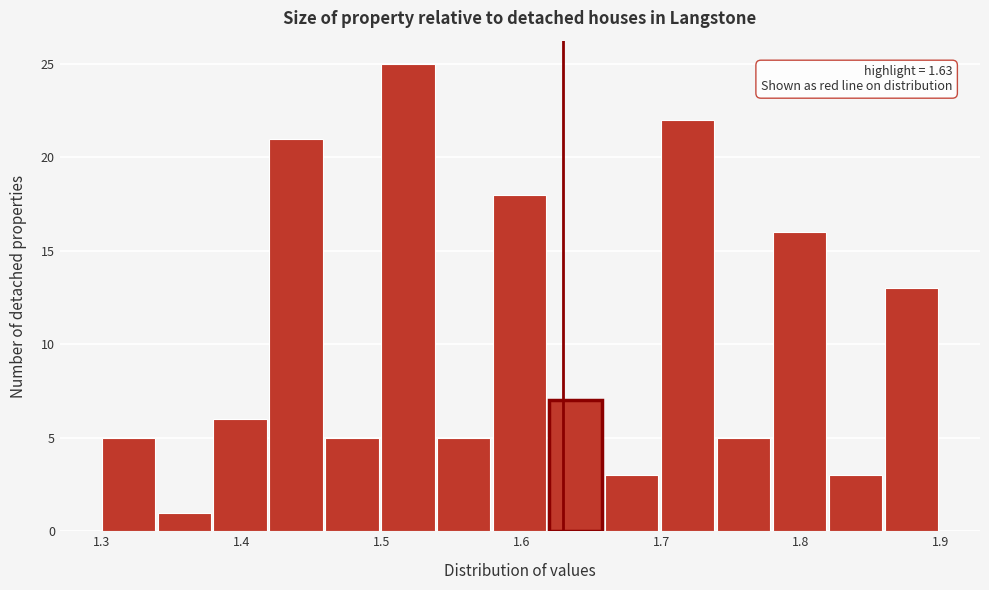

Which range on the x-axis has the tallest bar?

1.50 to 1.54